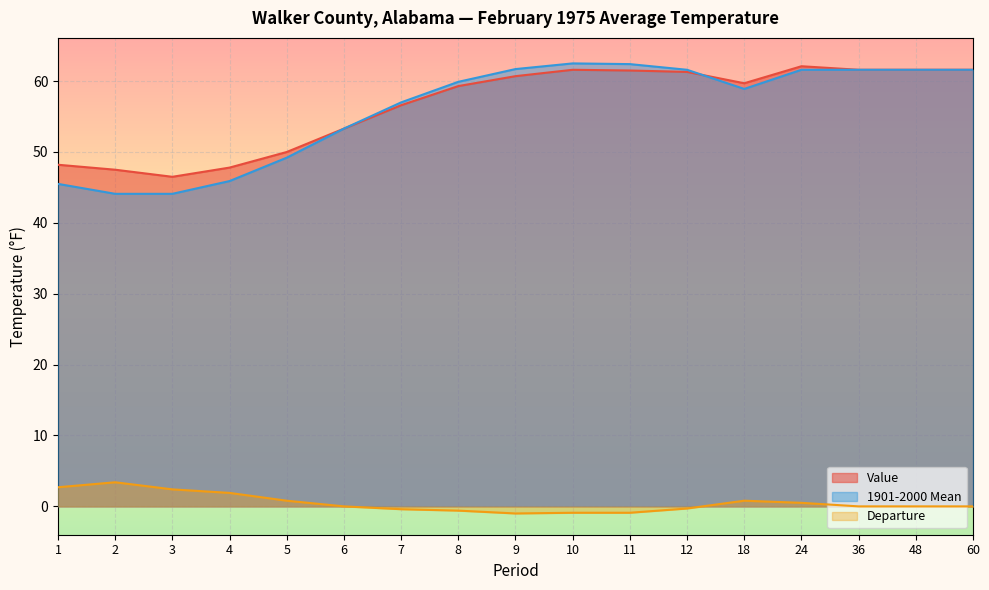

Which category has the highest value in the 1901-2000 Mean series?

10